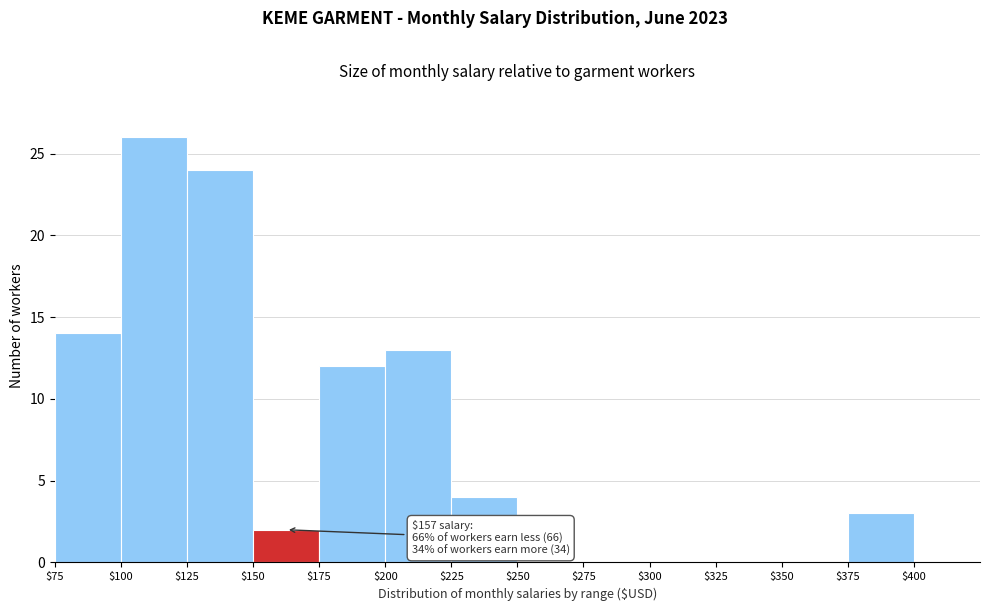

Which range on the x-axis has the tallest bar?

100 to 125